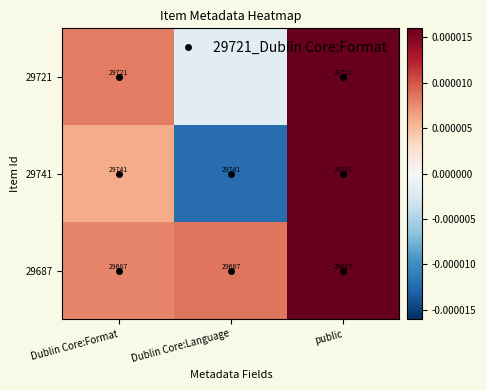

List the series in order of their peak value, lowest first.

29687, 29721, 29741